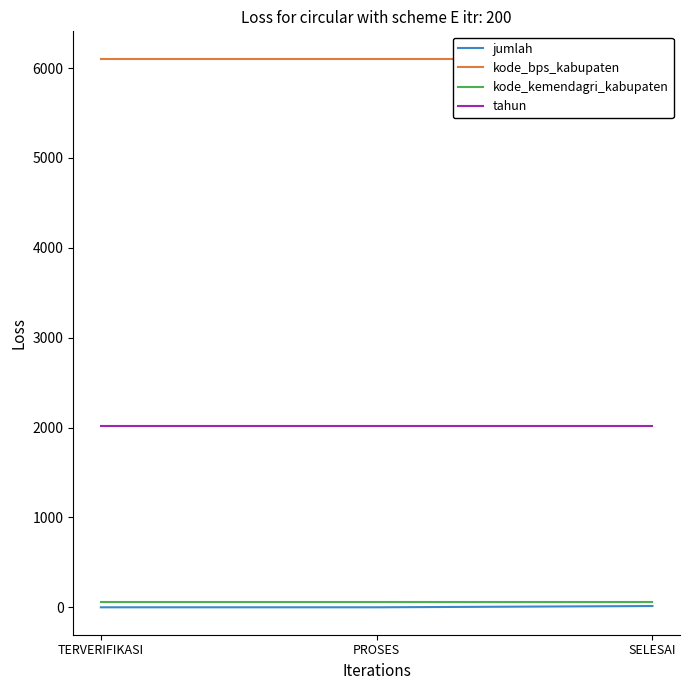

At which label does tahun reach its peak?

TERVERIFIKASI